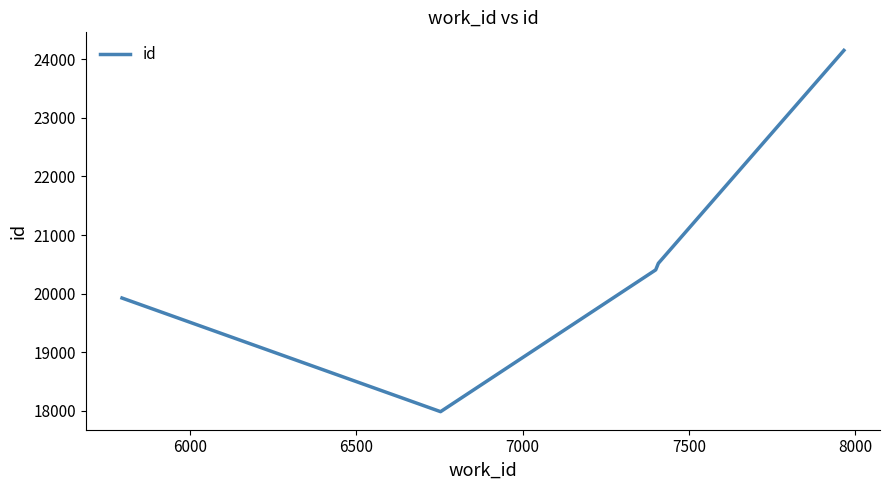

What is the sum of all values?

102979